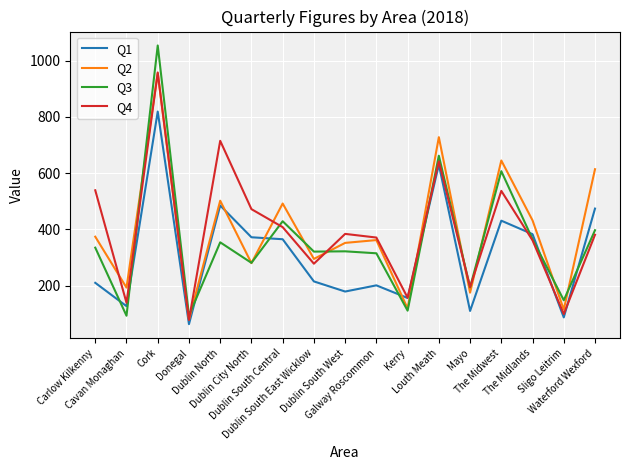

What is the maximum value shown in the chart?

1054